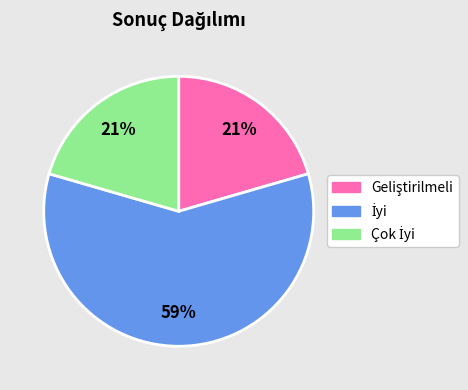

To the nearest percent, what is the difference between the largest and smallest slice percentages?

38%